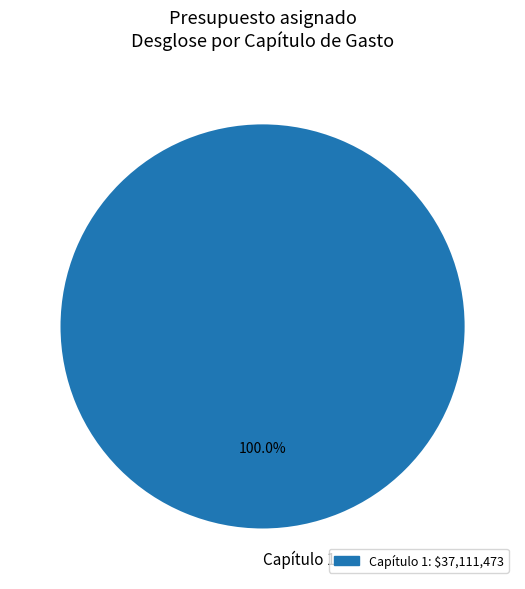

Does any single category account for the majority?

Yes